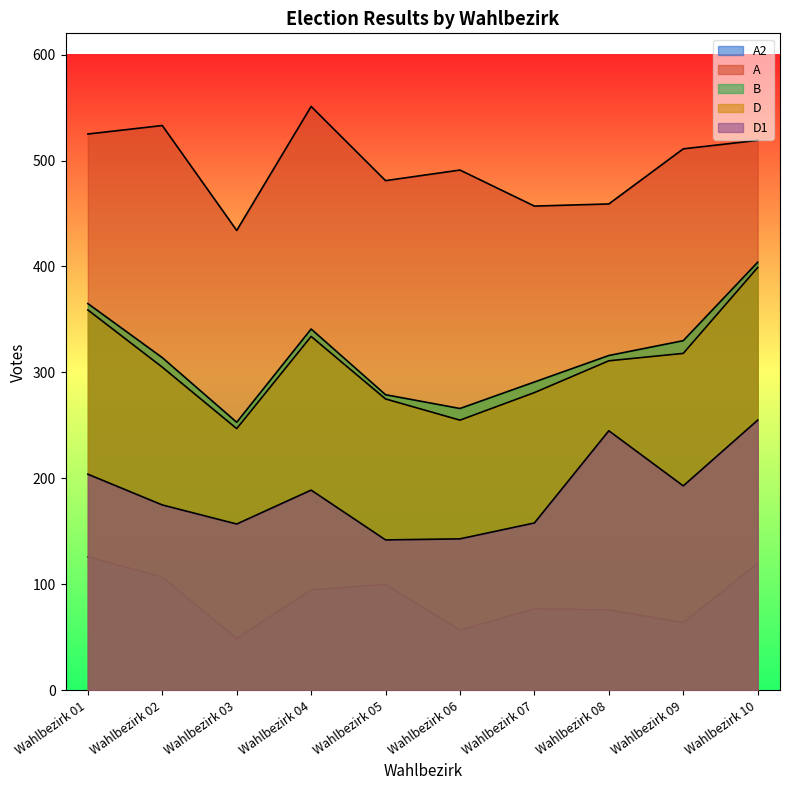

Where is D nearest to the value 323?

Wahlbezirk 09